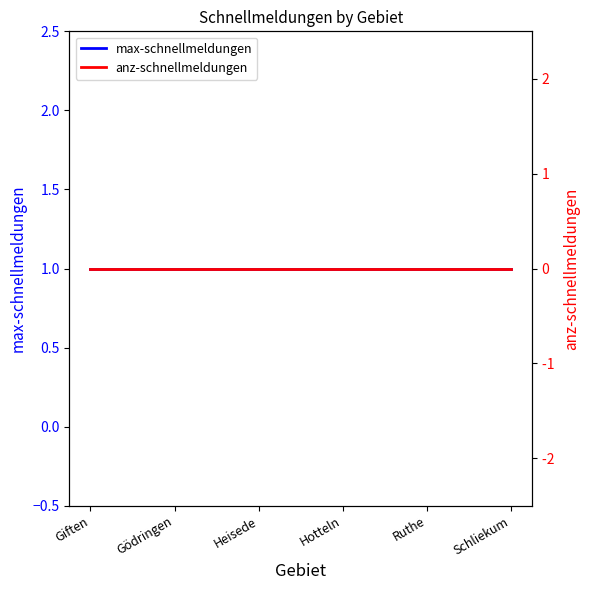

Is it true that anz-schnellmeldungen equals 0 at Gödringen?

True